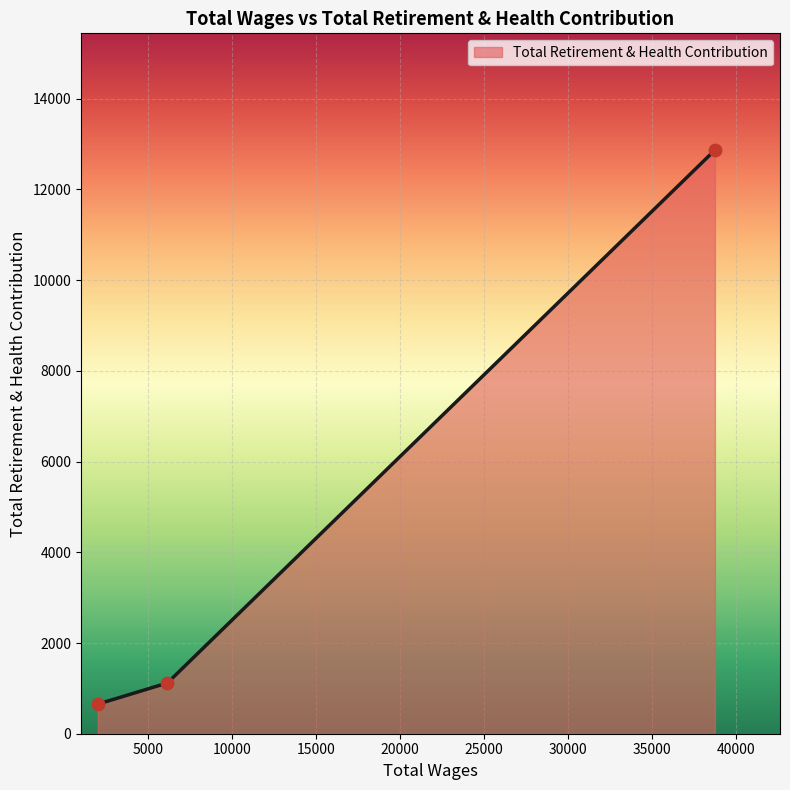

What is the smallest value displayed?

653